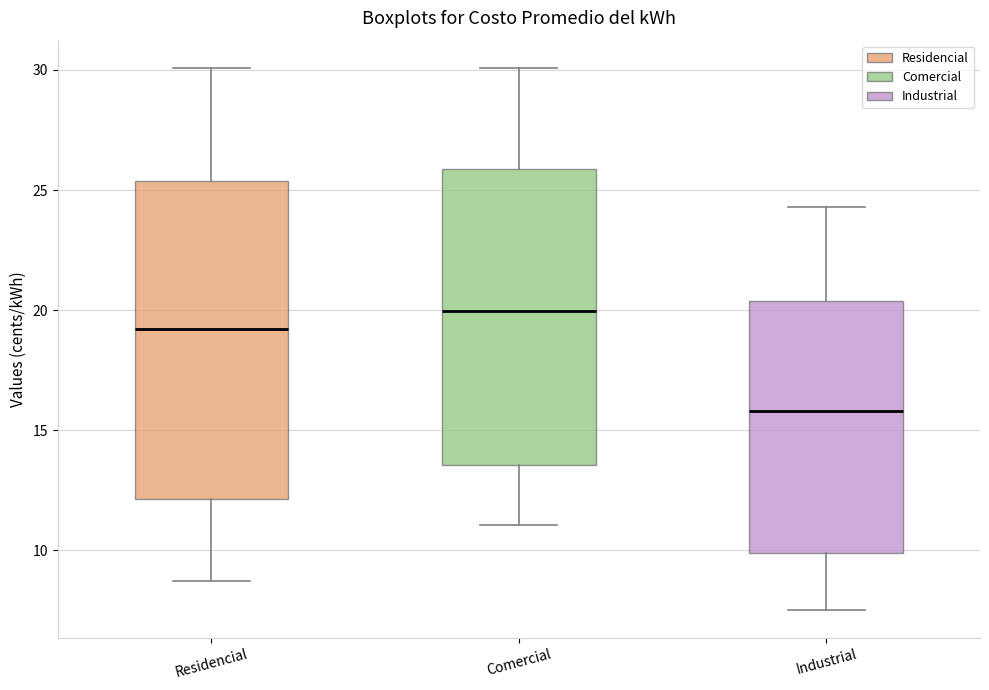

Which box has the highest median line?

Comercial